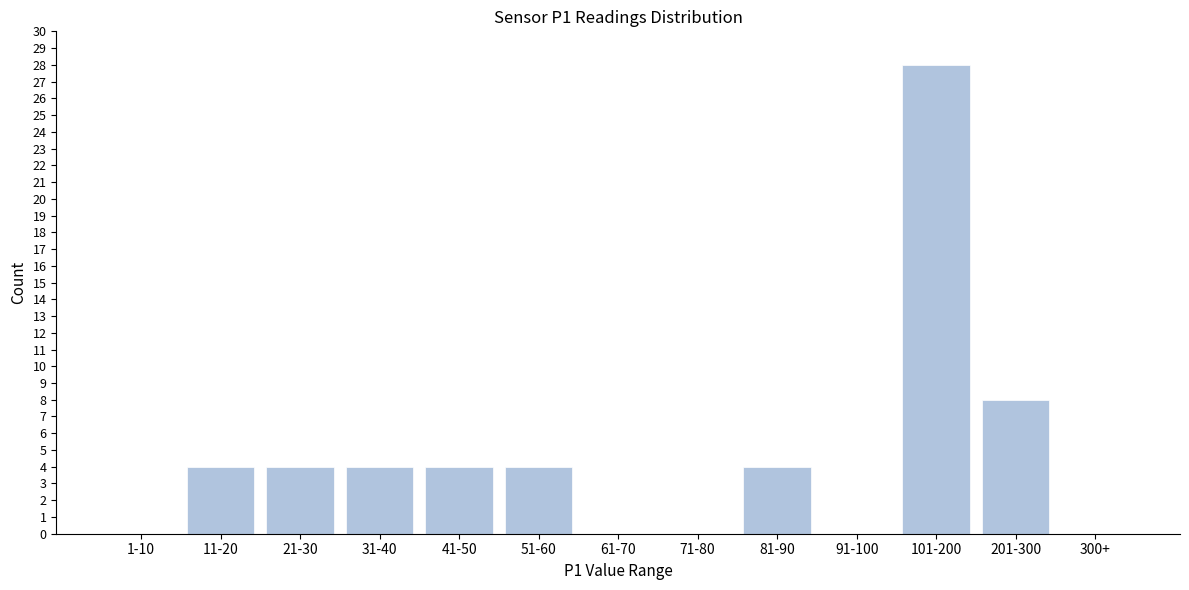

Reading left to right, extract all data points from this chart.

1-10=0	11-20=4	21-30=4	31-40=4	41-50=4	51-60=4	61-70=0	71-80=0	81-90=4	91-100=0	101-200=28	201-300=8	300+=0